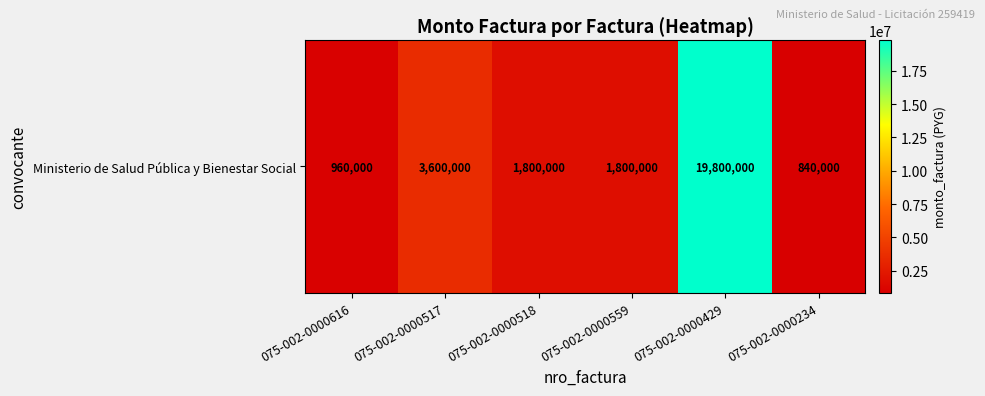

Is it true that the value at 075-002-0000234 is 840000?

True